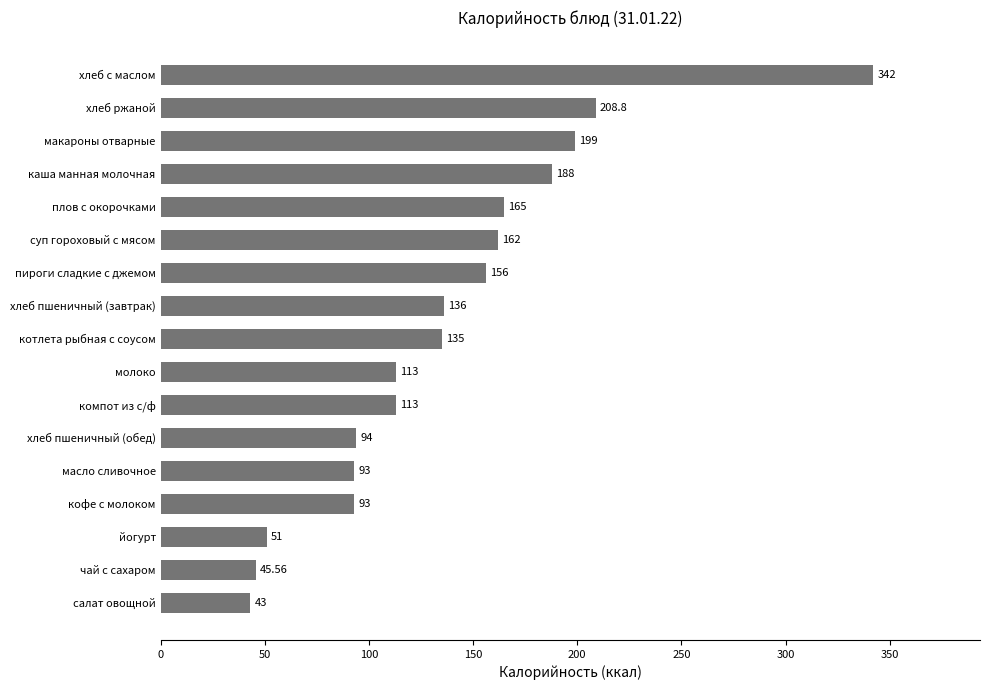

What is the difference between the second highest and second lowest values?

163.2